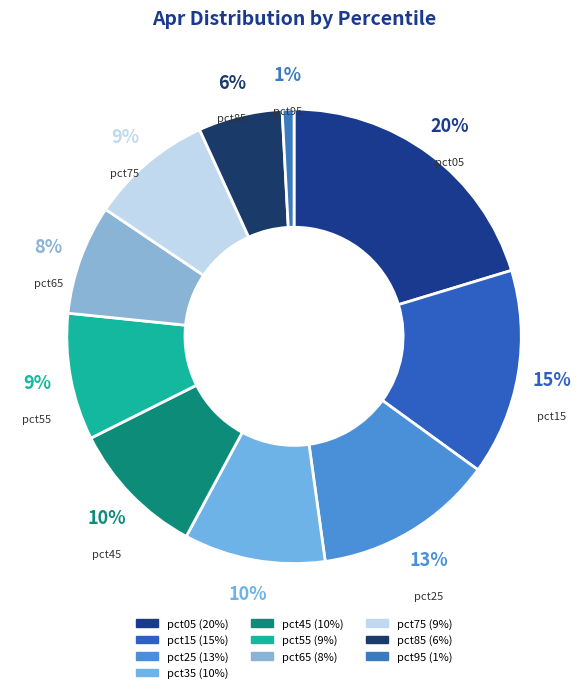

To the nearest percent, what is the difference between the largest and smallest slice percentages?

19%